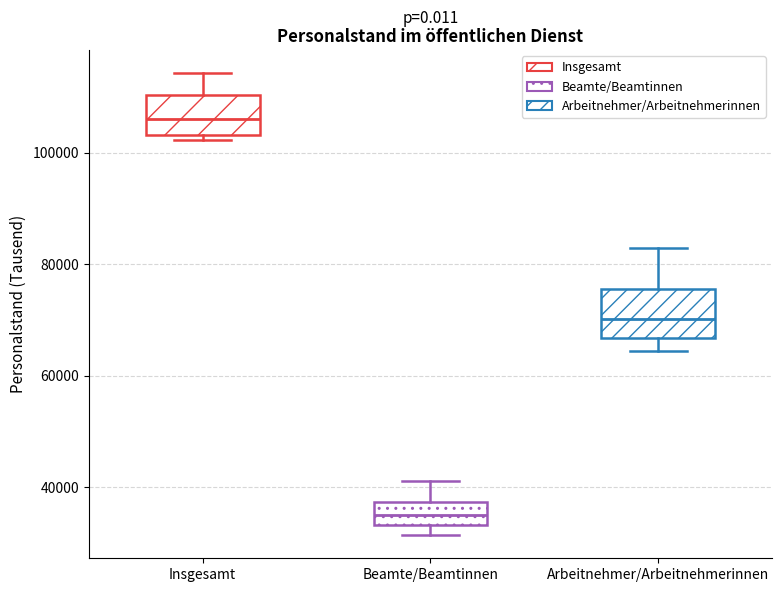

Where is the lower edge of the box for Beamte/Beamtinnen on the y-axis? The values are not printed on the chart, so give them approximately, as read against the axis.

34000